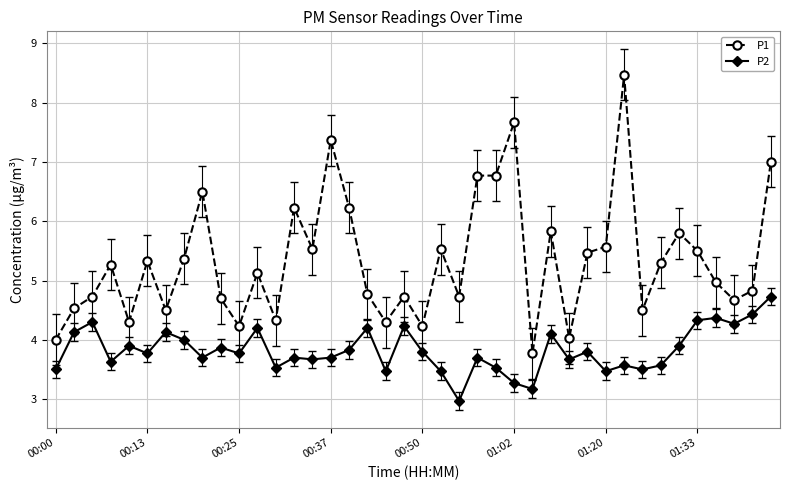

What is the smallest value displayed?

3.0